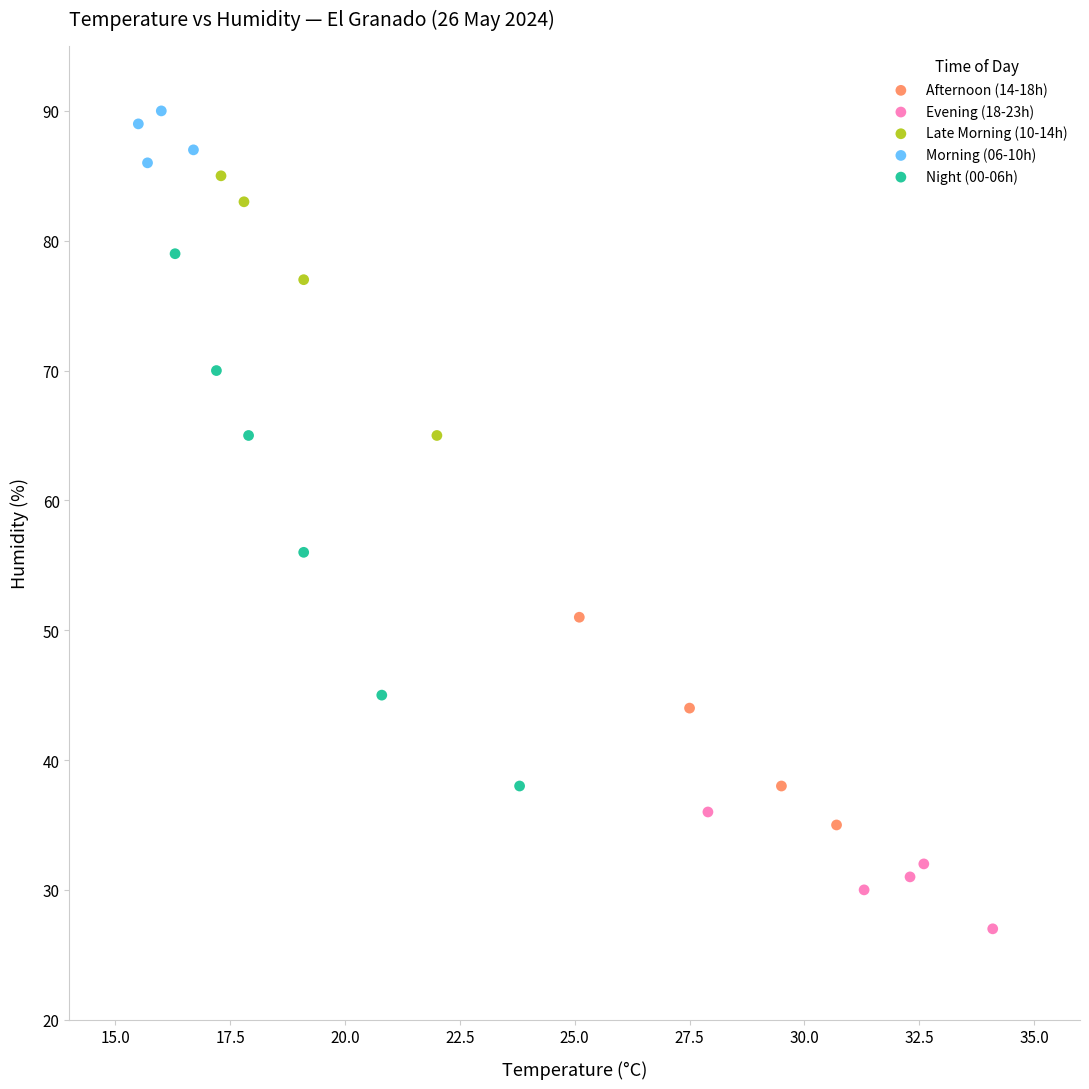

Which series reaches the minimum Y coordinate?

Evening (18-23h)